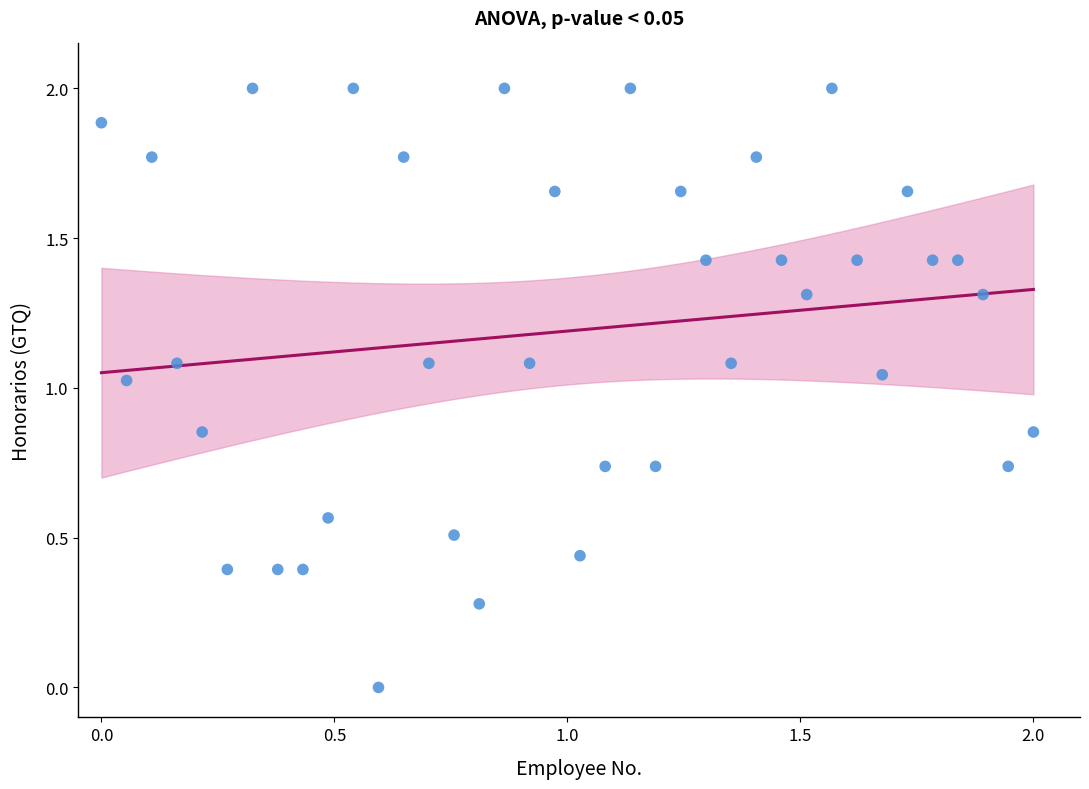

What is the range of X values (max minus min)?

2.0